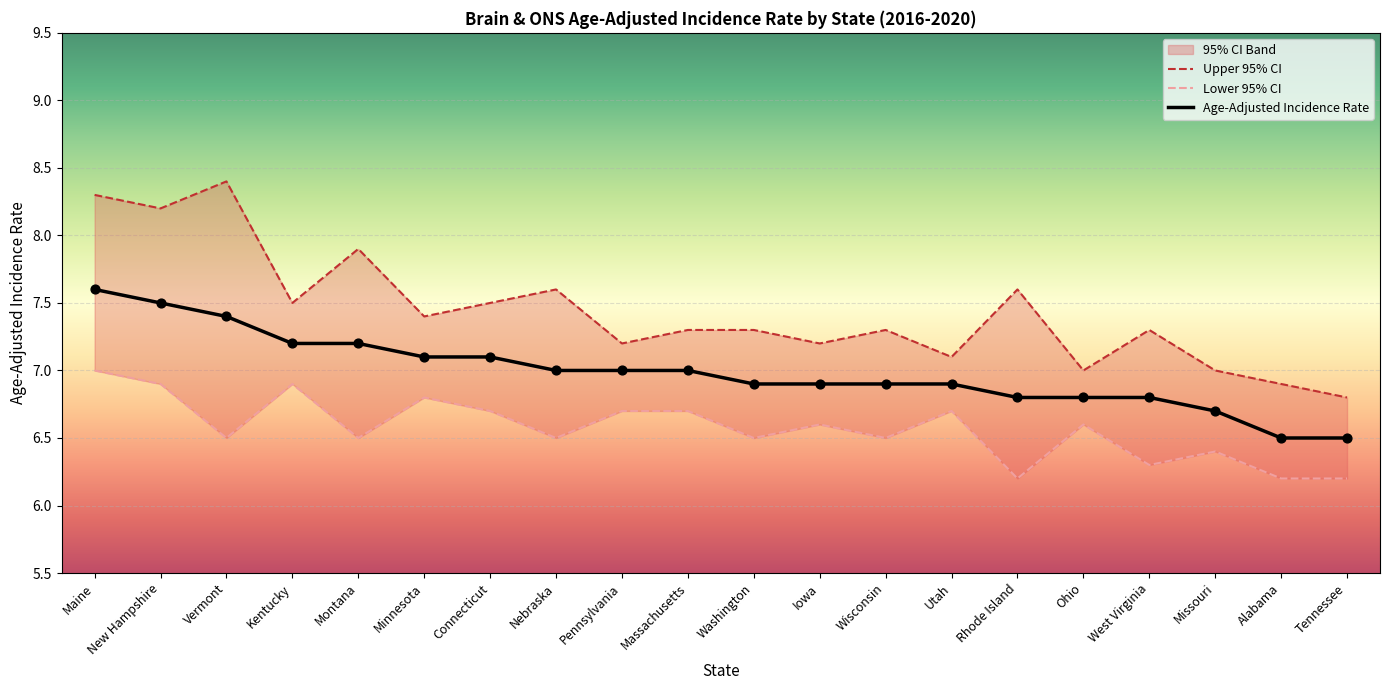

At which category is the sum across all series the highest?

Maine